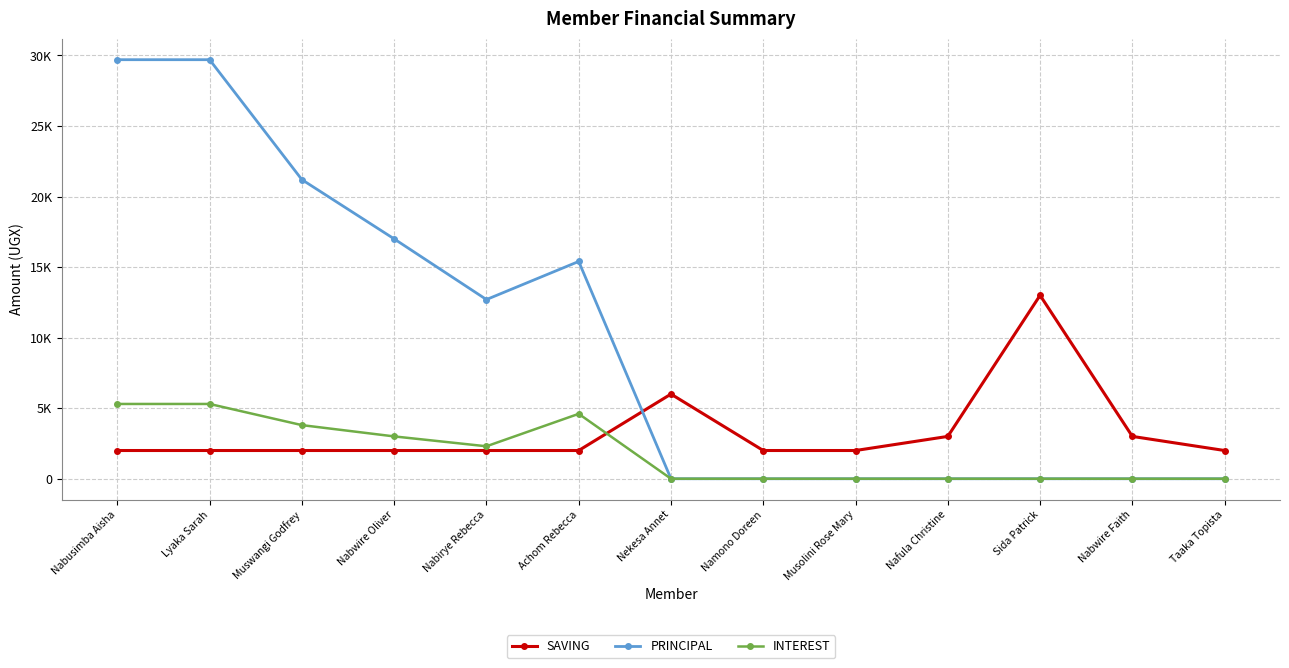

What are all the series names shown in the legend?

SAVING, PRINCIPAL, INTEREST